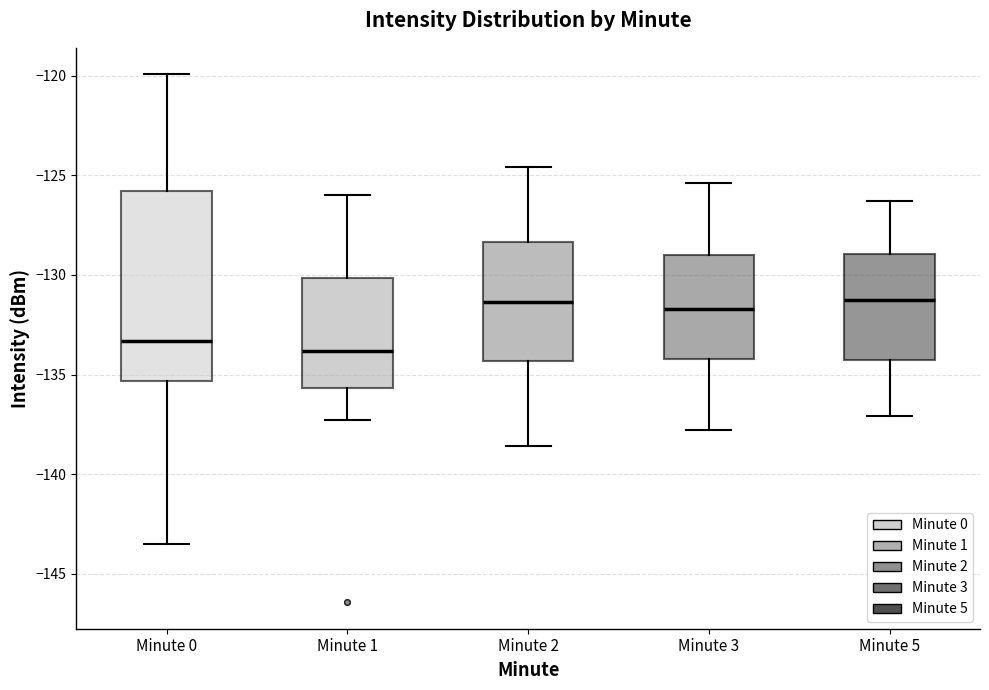

Where is the upper edge of the box for Minute 1 on the y-axis? The values are not printed on the chart, so give them approximately, as read against the axis.

-130.0